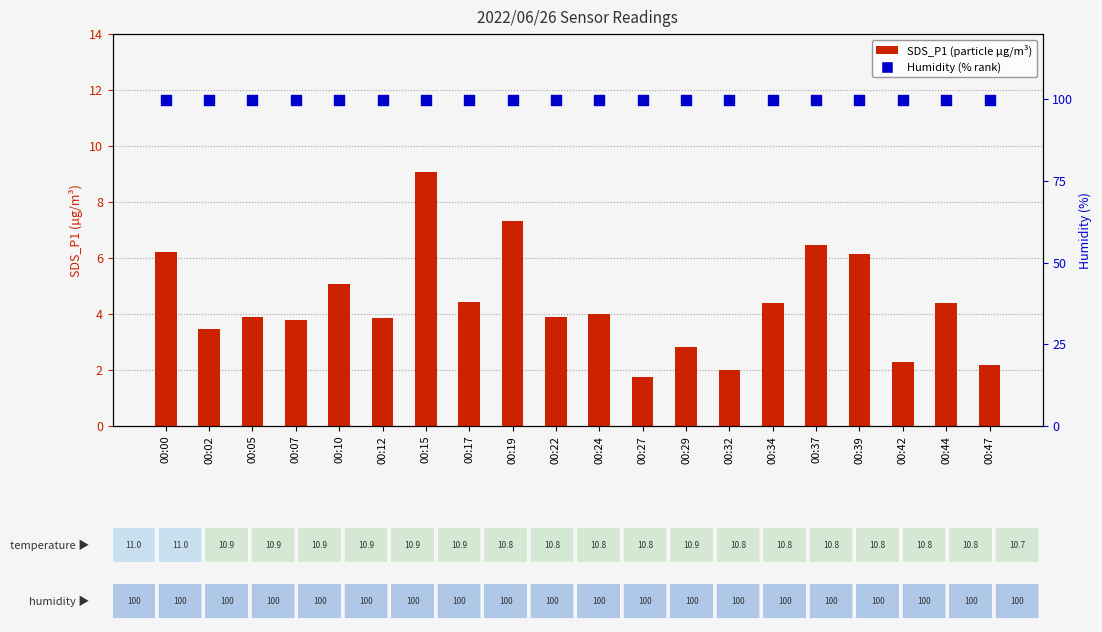

Which series contains the highest Y value?

Humidity (%)